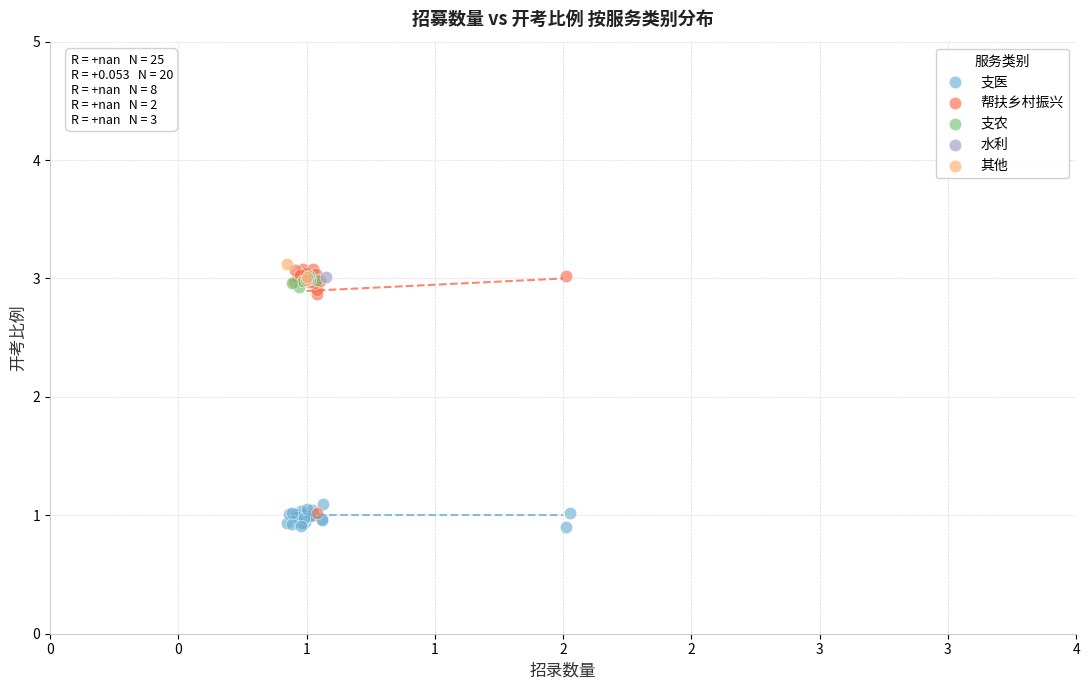

Which series has the widest spread of Y values?

帮扶乡村振兴